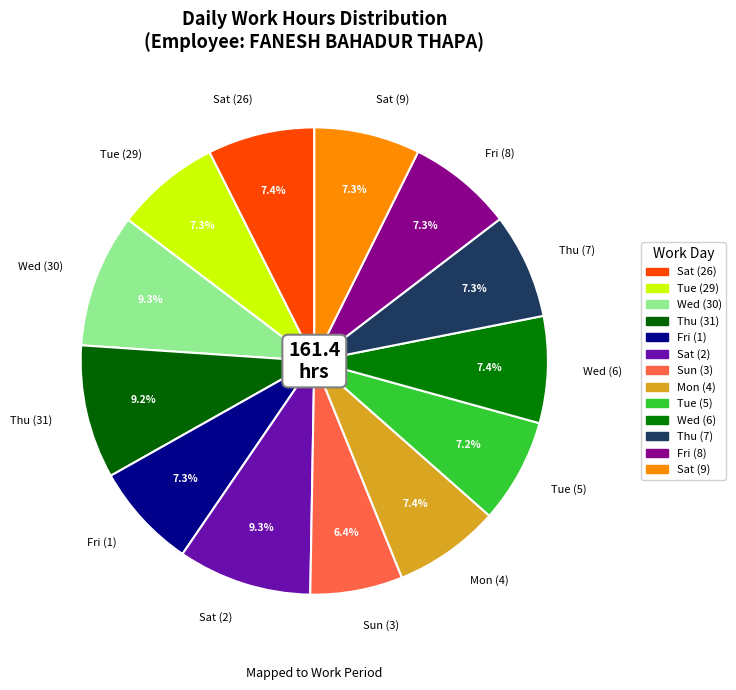

Is the sum of Tue (29) and Thu (31) greater than half?

No